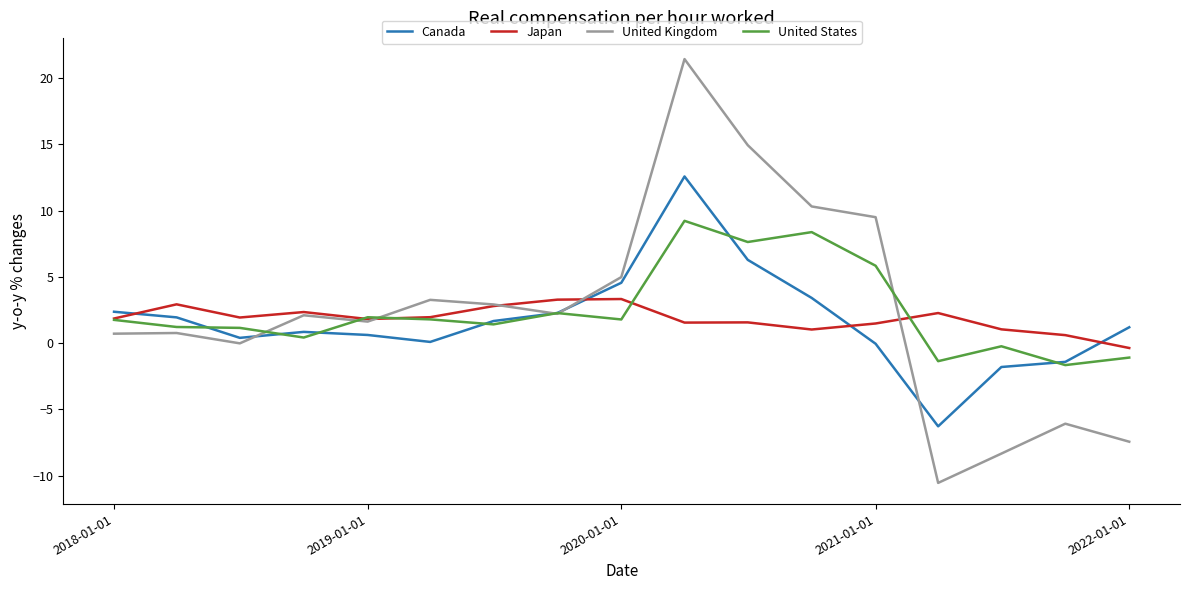

Count the number of categories in the chart.

17